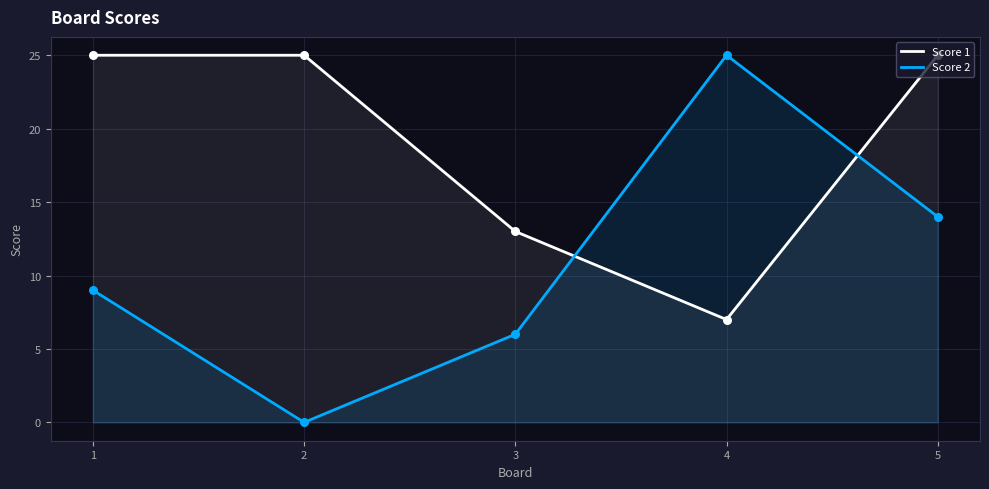

At which category is the sum across all series the highest?

5